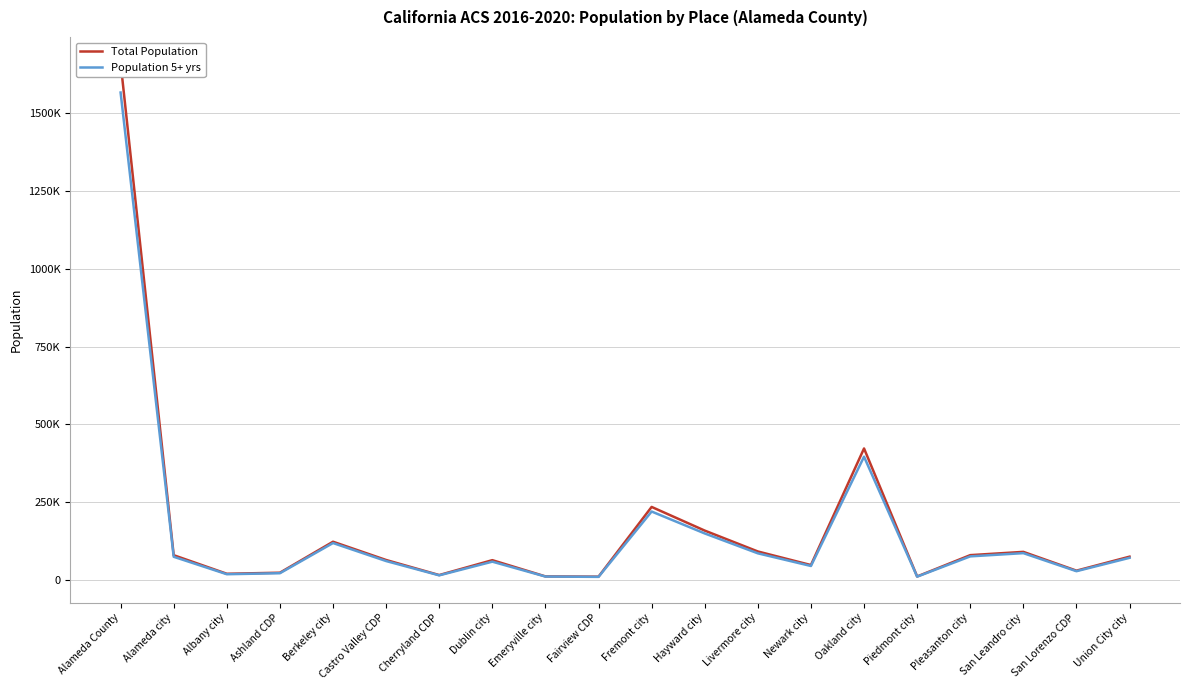

List the series in order of their peak value, highest first.

Total Population, Population 5+ yrs